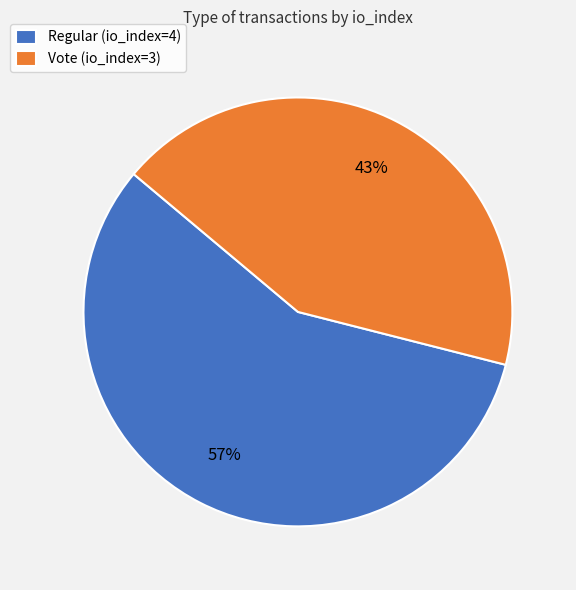

The Vote (io_index=3) slice represents 50% of the pie. True or false?

False